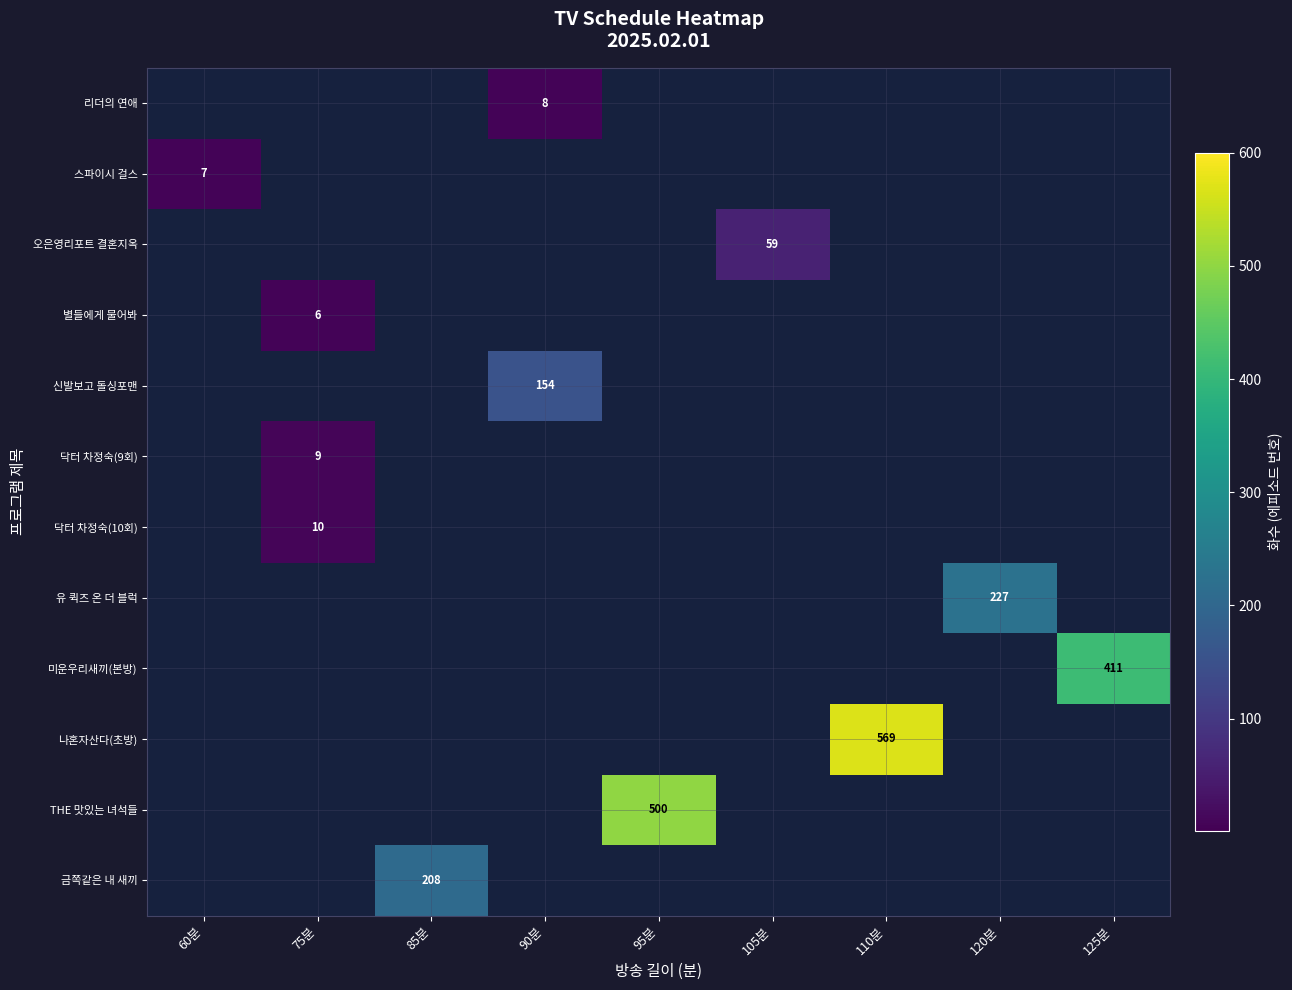

Which series has the largest total across all categories?

row_9